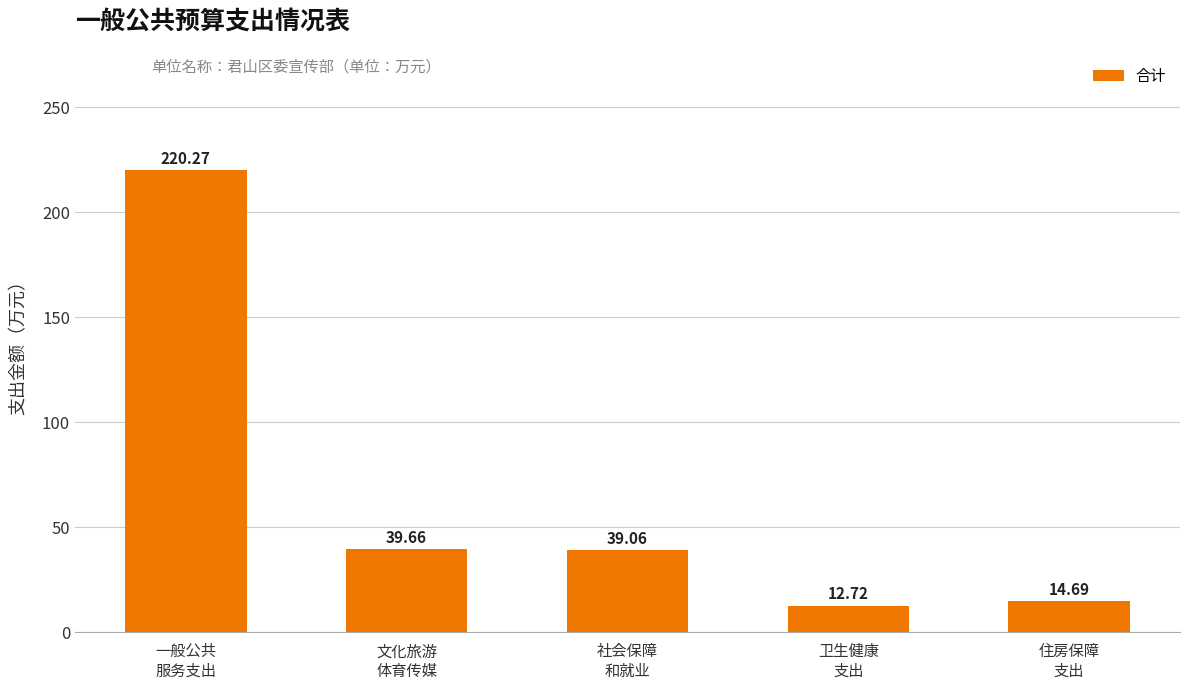

What is the value of the 3rd bar from the left?

39.1